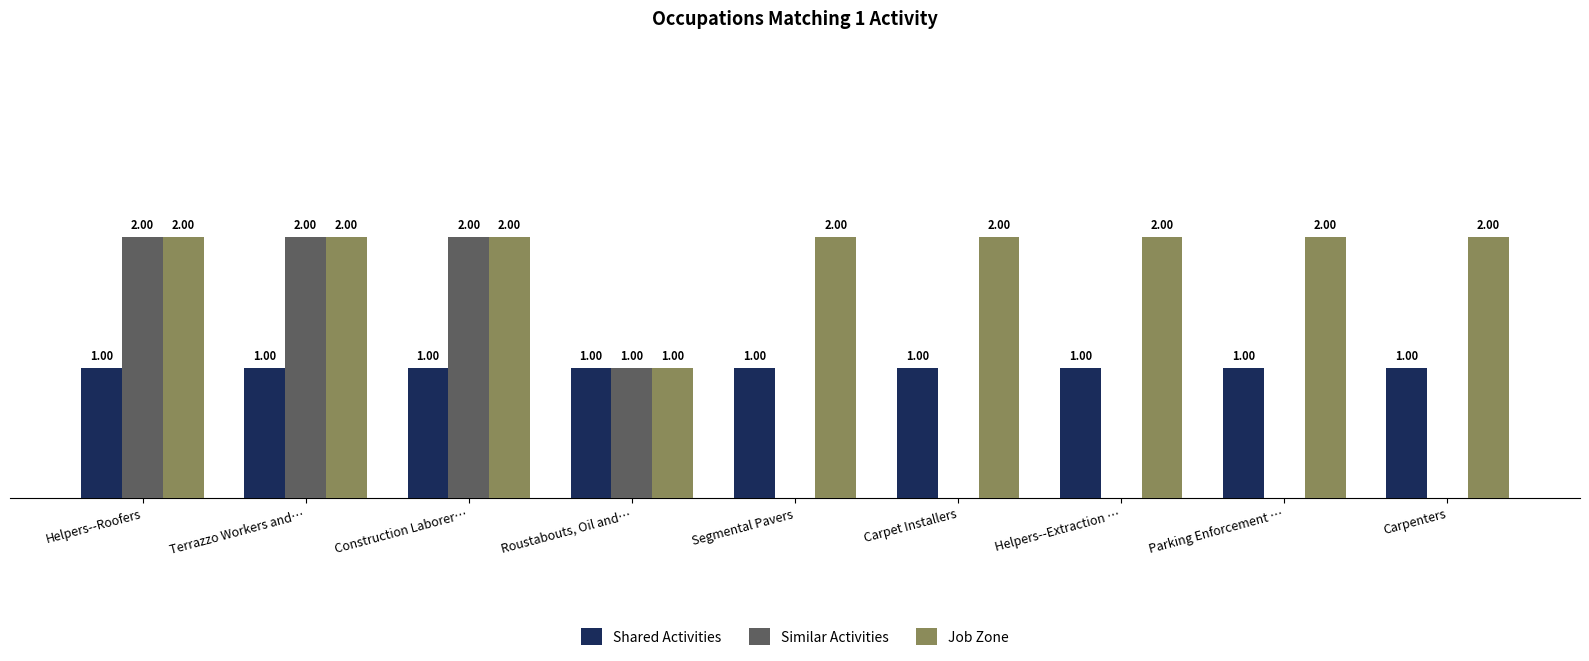

Which series changed the most between Construction Laborer… and Helpers--Extraction …?

Similar Activities